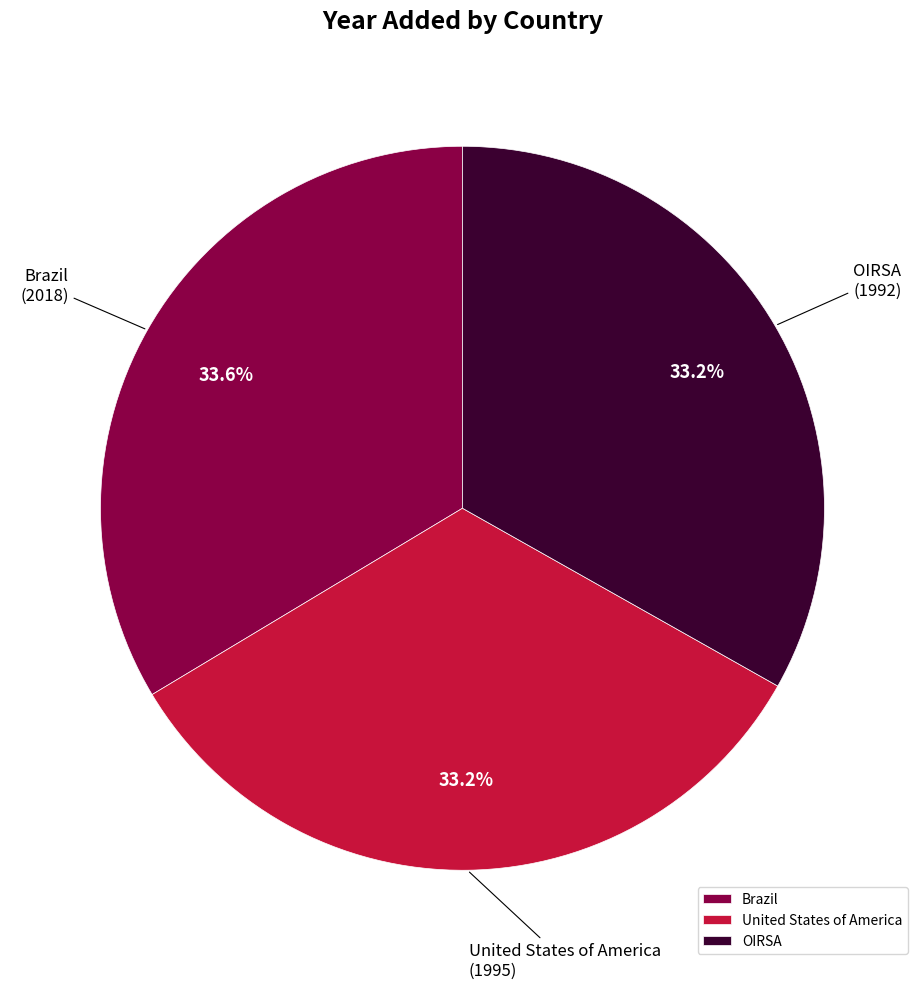

What is the ratio of the value at Brazil to the value at OIRSA?

1.0